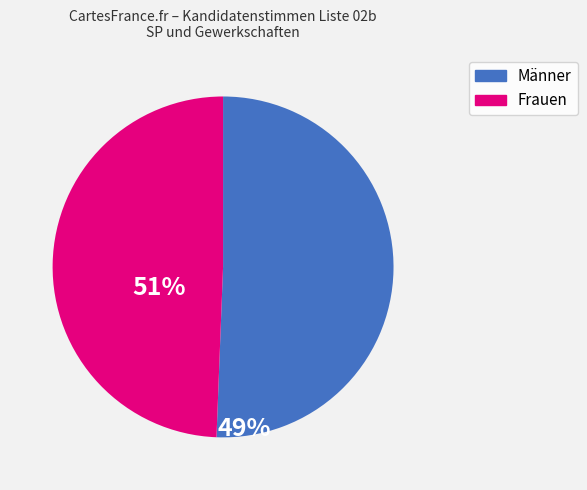

Is it true that Männer is 51% of the pie?

True